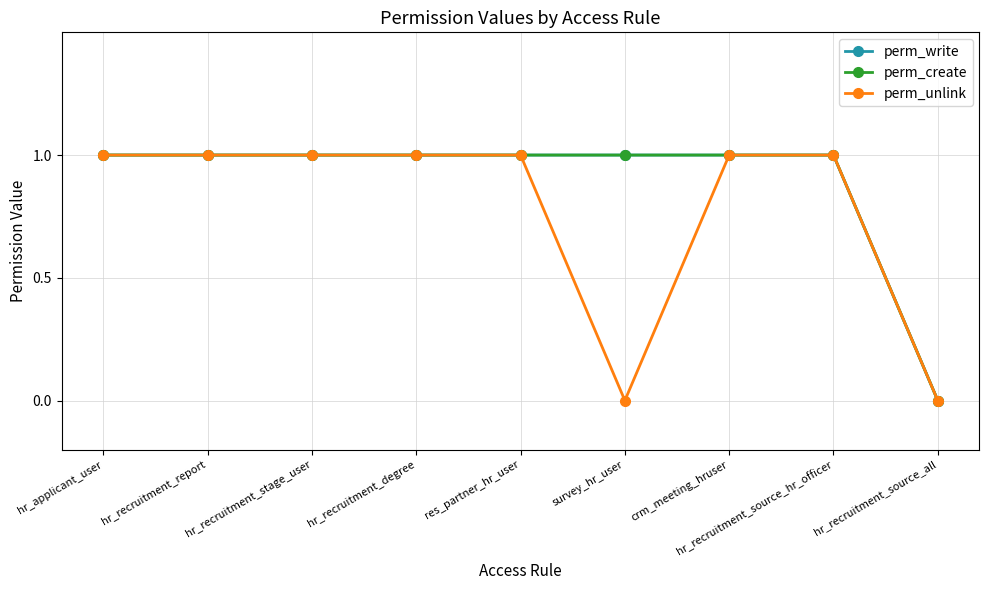

Reading left to right, list all the values displayed in this chart.

perm_write: 1	1	1	1	1	1	1	1	0
perm_create: 1	1	1	1	1	1	1	1	0
perm_unlink: 1	1	1	1	1	0	1	1	0